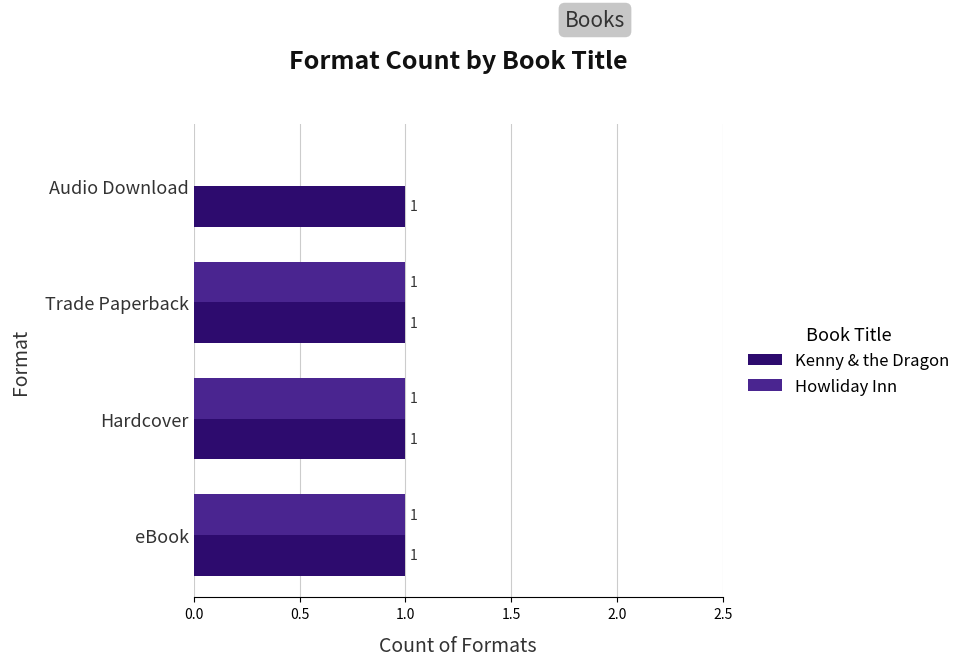

What is the sum of all Kenny & the Dragon values?

4